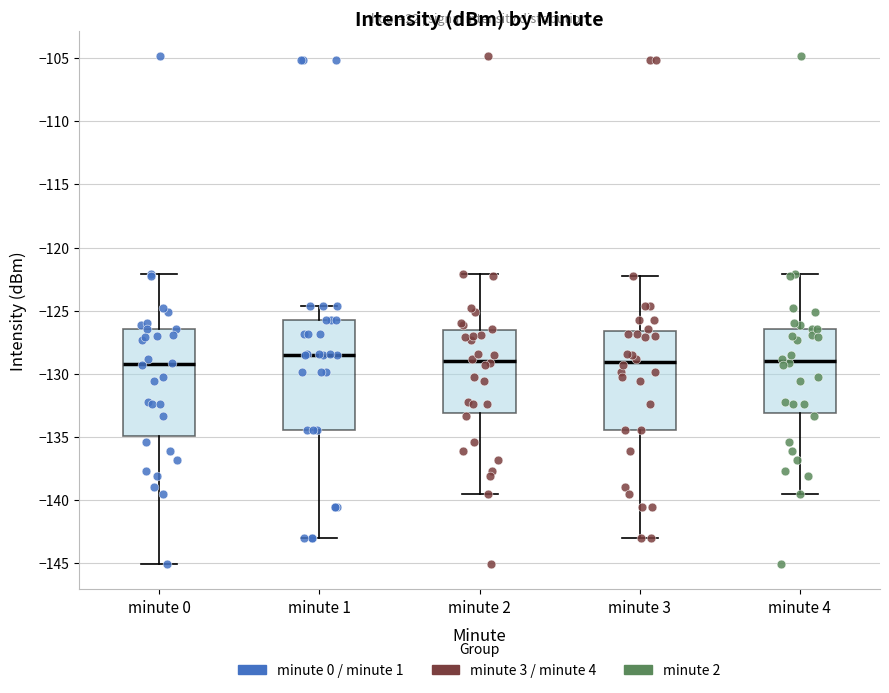

Reading left to right, transcribe this box plot: for each box, give where its median line is, the range the box spans, and where its two whiskers end, as read against the y-axis. The values are not printed on the chart, so give them approximately, as read against the axis.

minute 0: median -129.0, box -135.0 to -126.5, whiskers -145.0 to -122.0
minute 1: median -128.5, box -134.5 to -125.5, whiskers -143.0 to -124.5
minute 2: median -129.0, box -133.0 to -126.5, whiskers -139.5 to -122.0
minute 3: median -129.0, box -134.5 to -126.5, whiskers -143.0 to -122.0
minute 4: median -129.0, box -133.0 to -126.5, whiskers -139.5 to -122.0